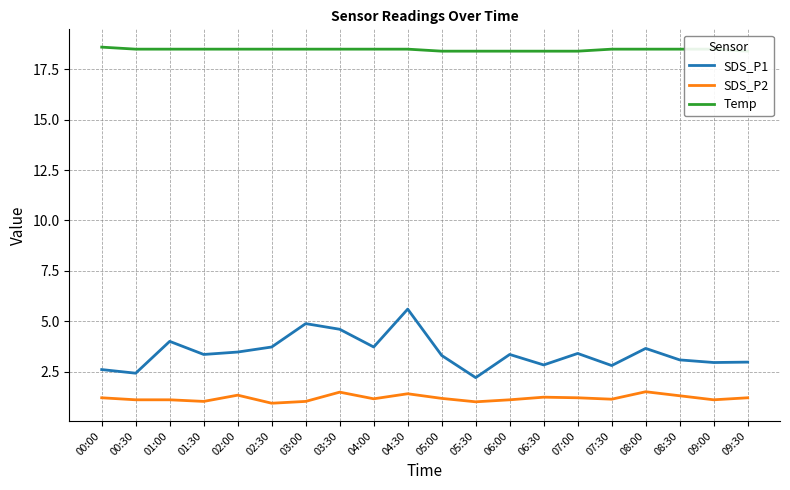

Rank the series at 04:00 from highest to lowest value.

Temp, SDS_P1, SDS_P2